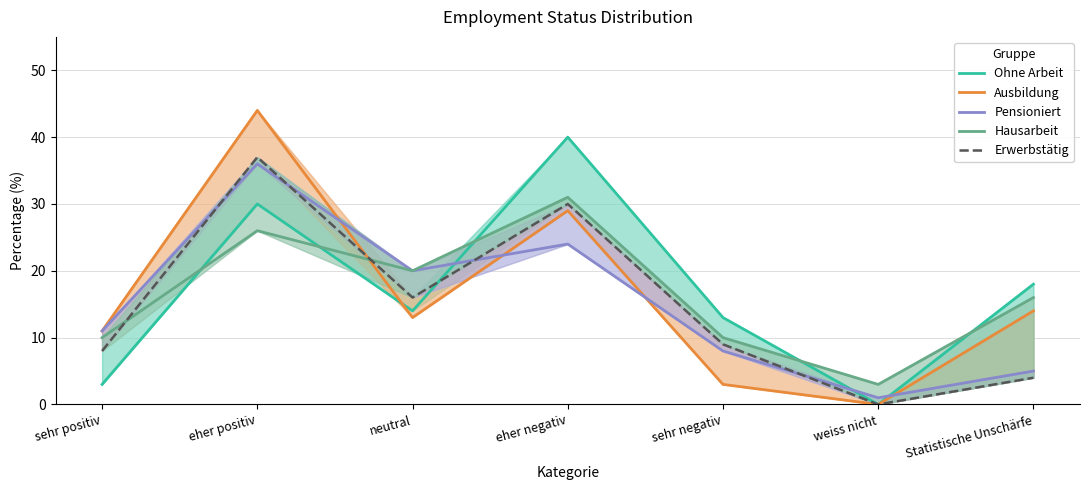

True or false: Ohne Arbeit has more than 2 points higher than both neighbors.

False